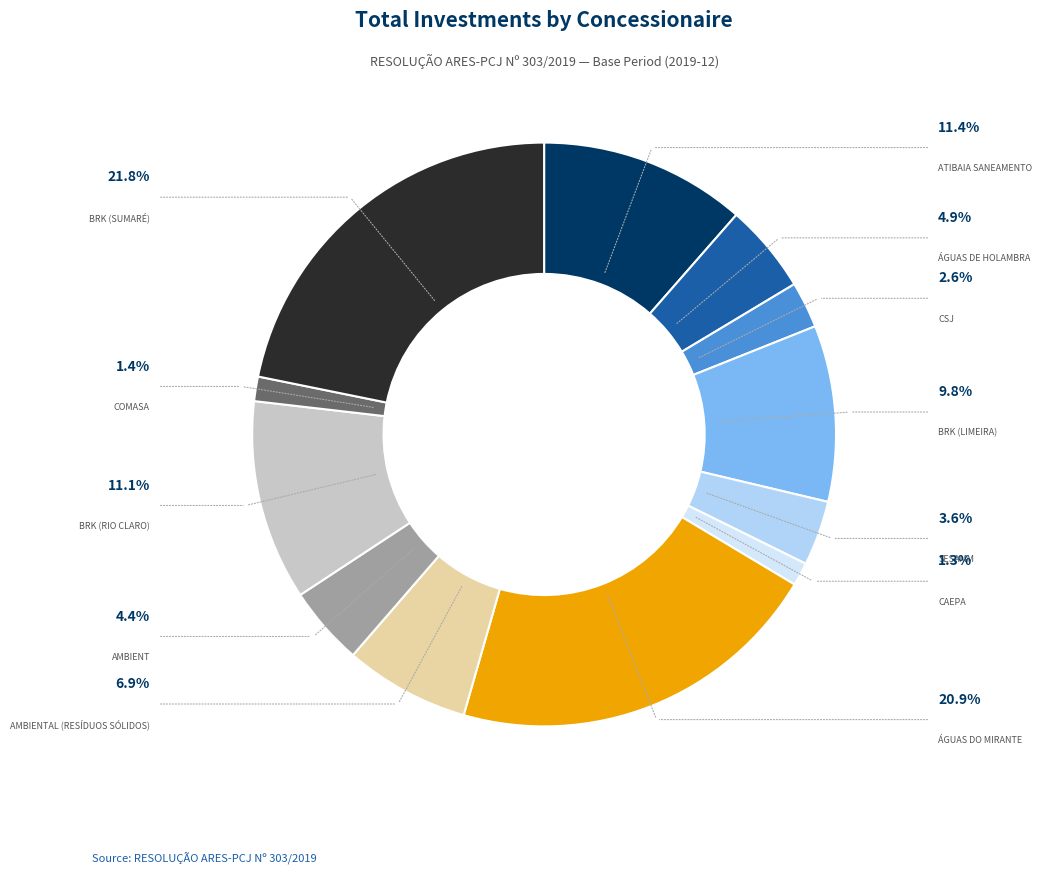

Does any single category account for the majority?

No